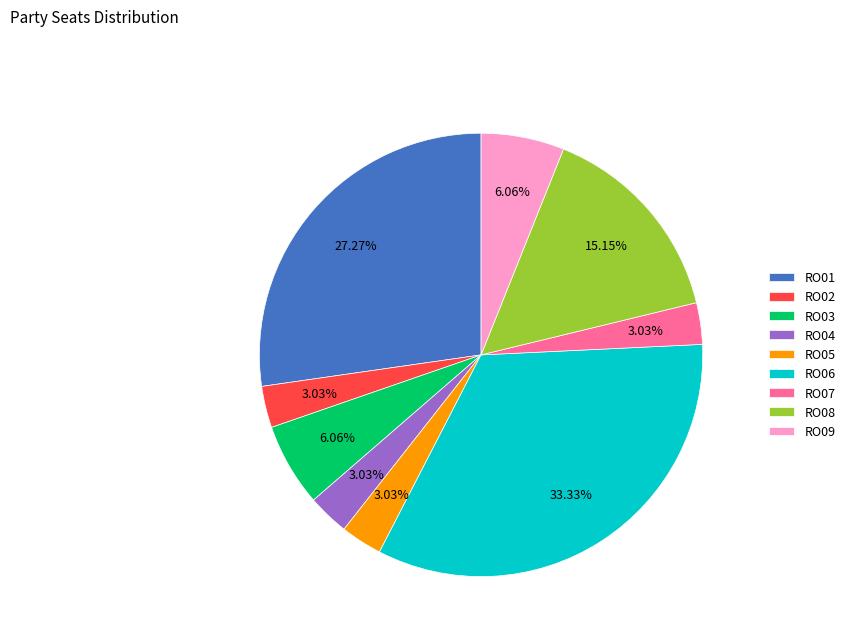

Combined, do RO02 and RO05 account for over 50%?

No